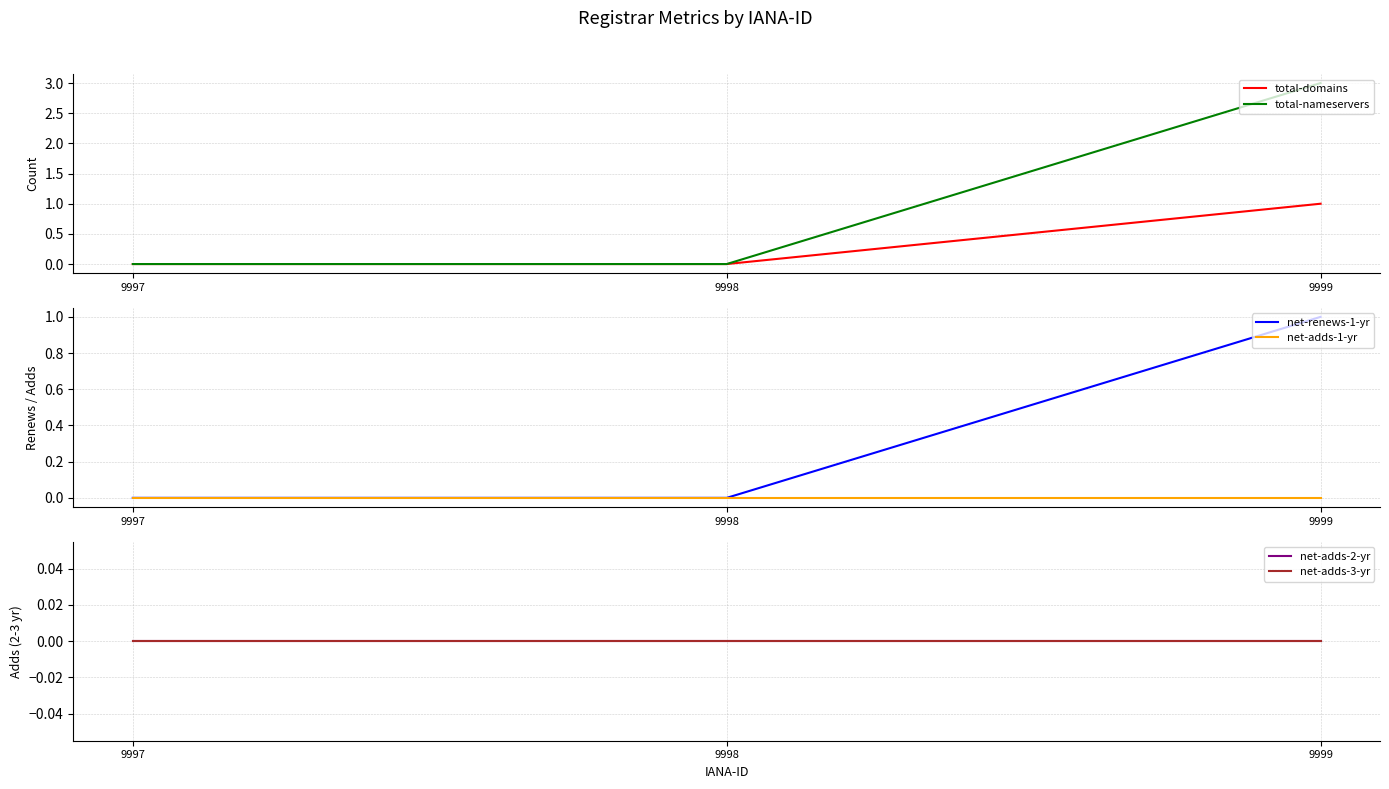

What is the maximum value shown in the chart?

3